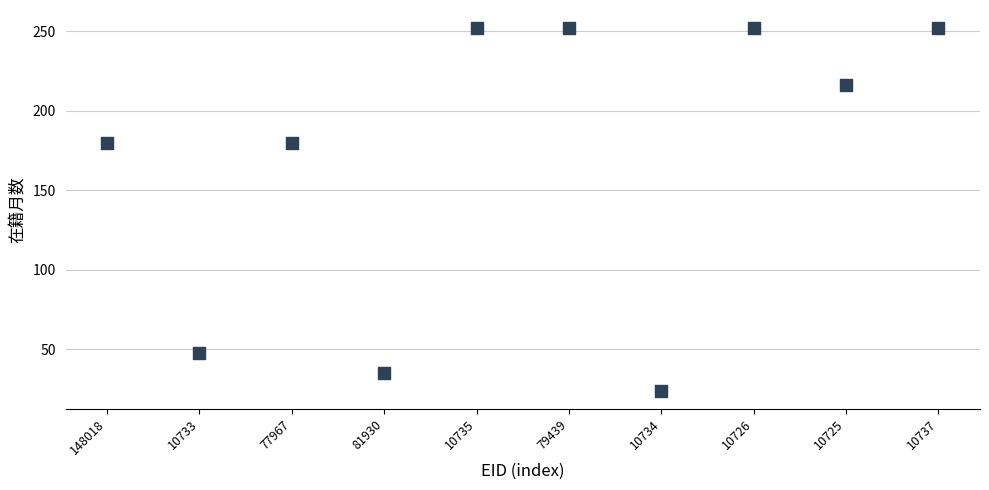

What is the average Y value?

169